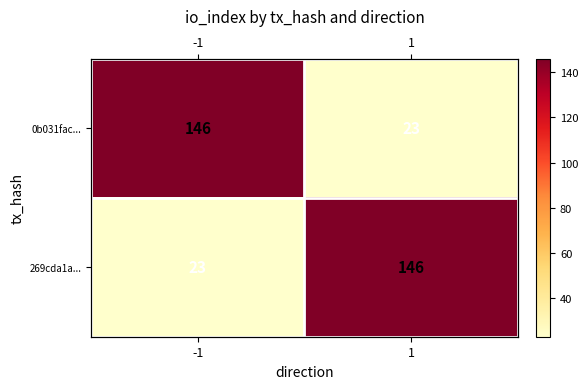

How many categories are shown in the chart?

2